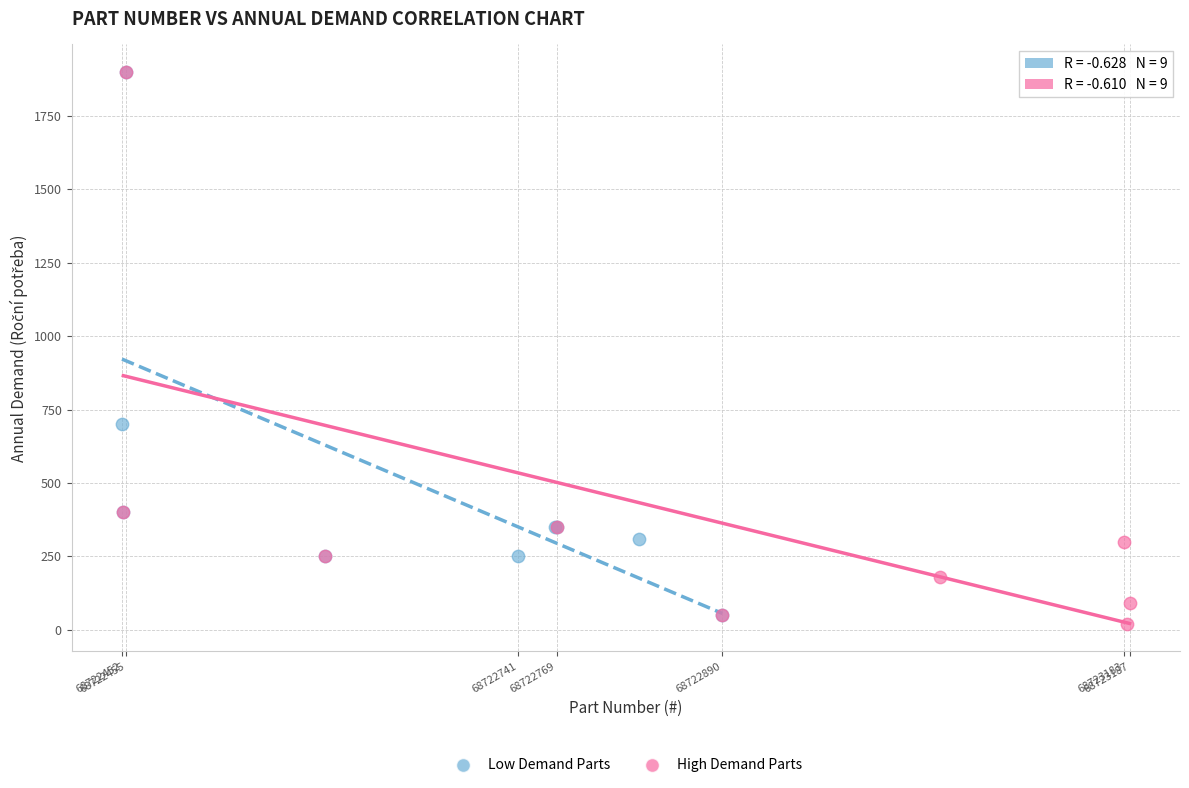

What are all the series names shown in the legend?

Low Demand Parts, High Demand Parts